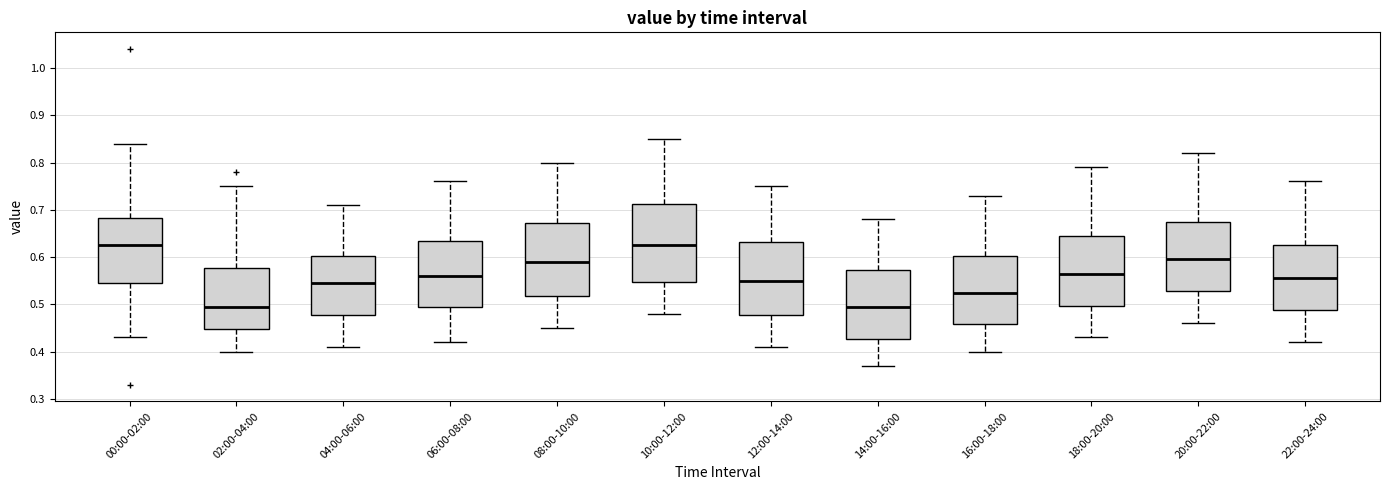

Where does the lower whisker of the box for 22:00-24:00 end on the y-axis? The values are not printed on the chart, so give them approximately, as read against the axis.

0.42